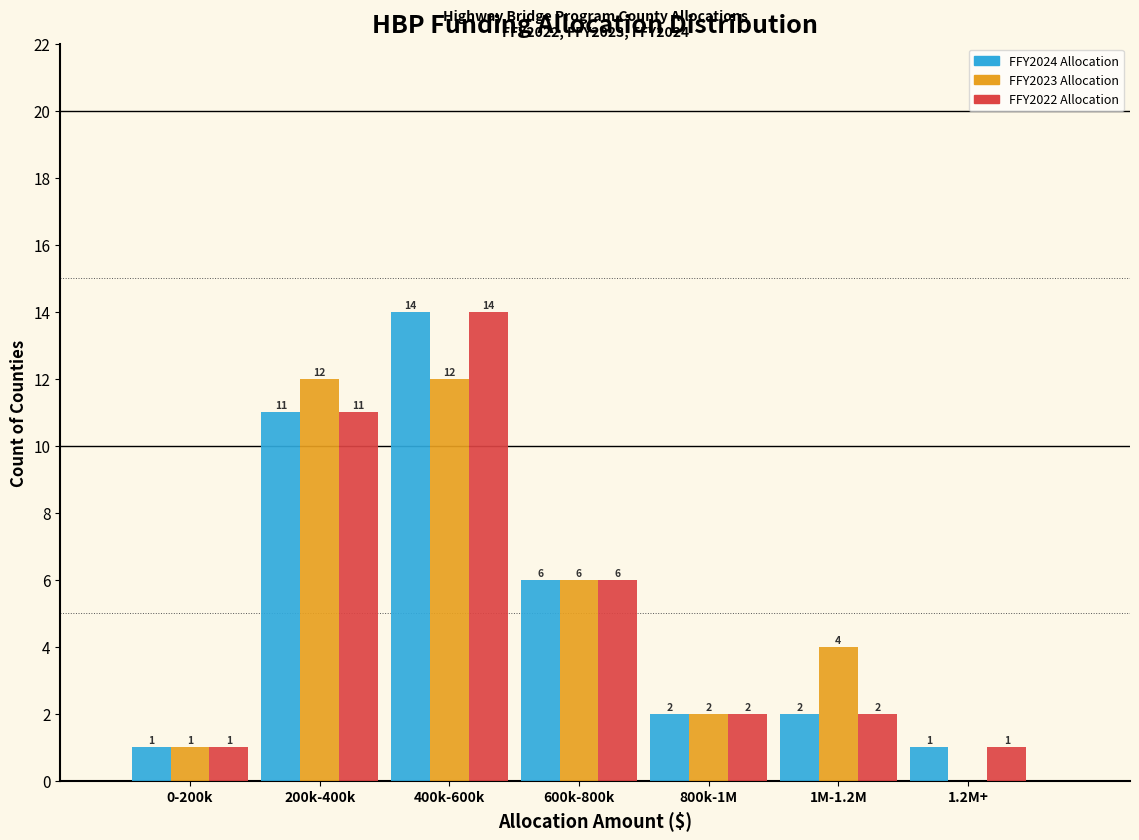

Reading left to right, extract all data points from this chart.

FFY2024 Allocation: 0-200k=1	200k-400k=11	400k-600k=14	600k-800k=6	800k-1M=2	1M-1.2M=2	1.2M+=1
FFY2023 Allocation: 0-200k=1	200k-400k=12	400k-600k=12	600k-800k=6	800k-1M=2	1M-1.2M=4	1.2M+=0
FFY2022 Allocation: 0-200k=1	200k-400k=11	400k-600k=14	600k-800k=6	800k-1M=2	1M-1.2M=2	1.2M+=1